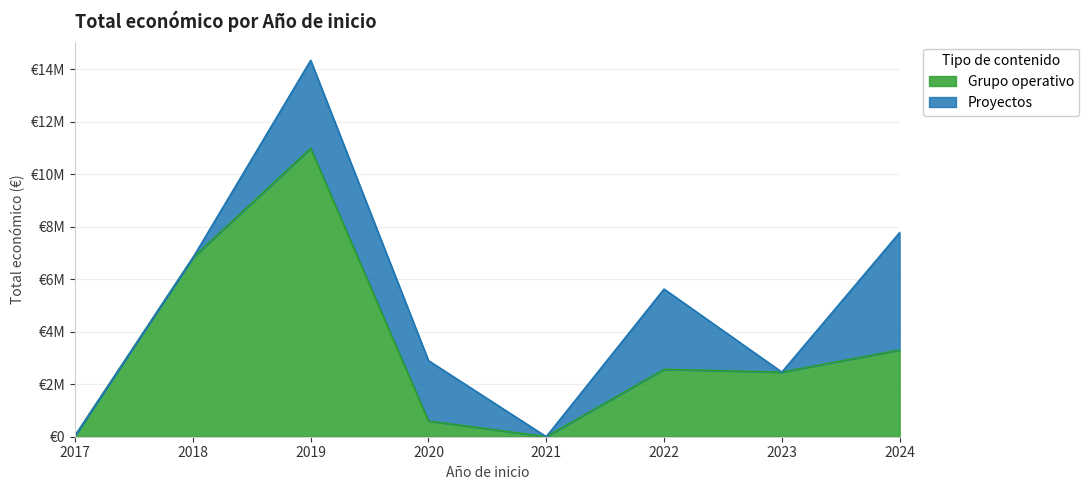

Between 2019 and 2020, which is larger?

2019